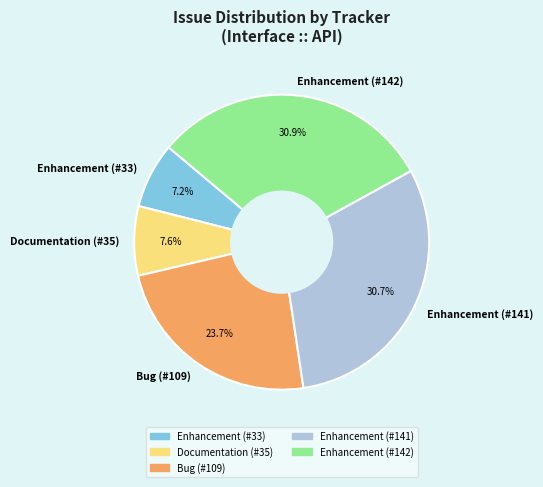

To the nearest percent, what is the average slice percentage?

20%